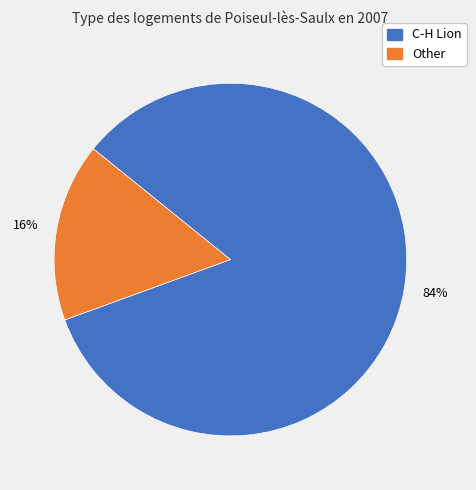

How many segments does this pie chart have?

2